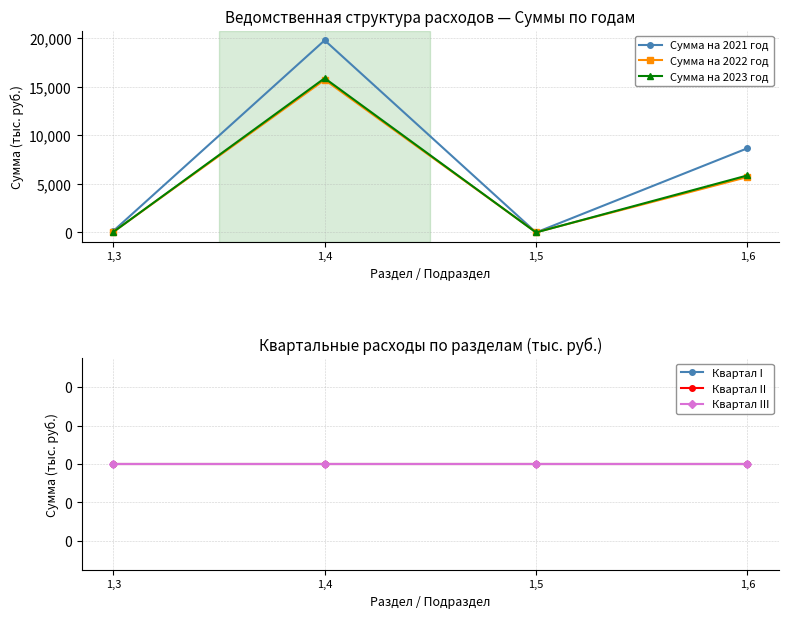

Is the value of Квартал I at 1,6 greater than the value of Сумма на 2022 год at 1,6?

No